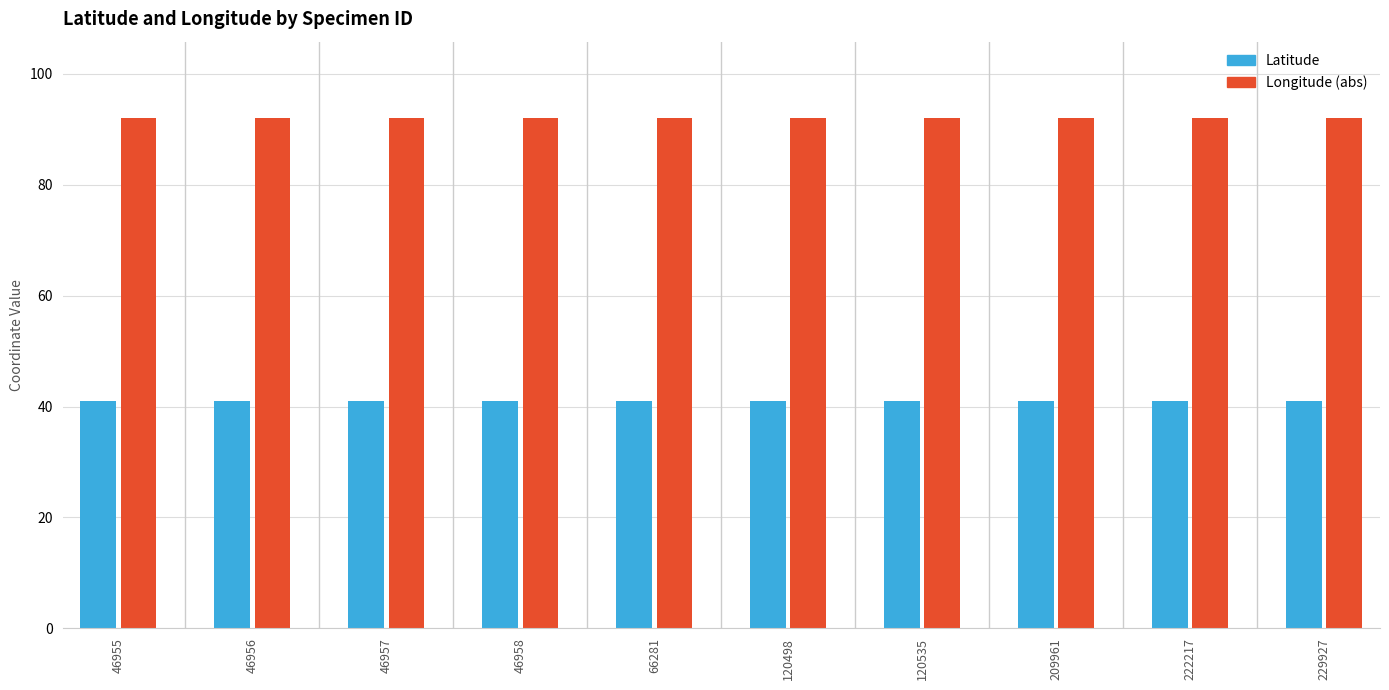

What is the highest value of the Latitude series?

41.1